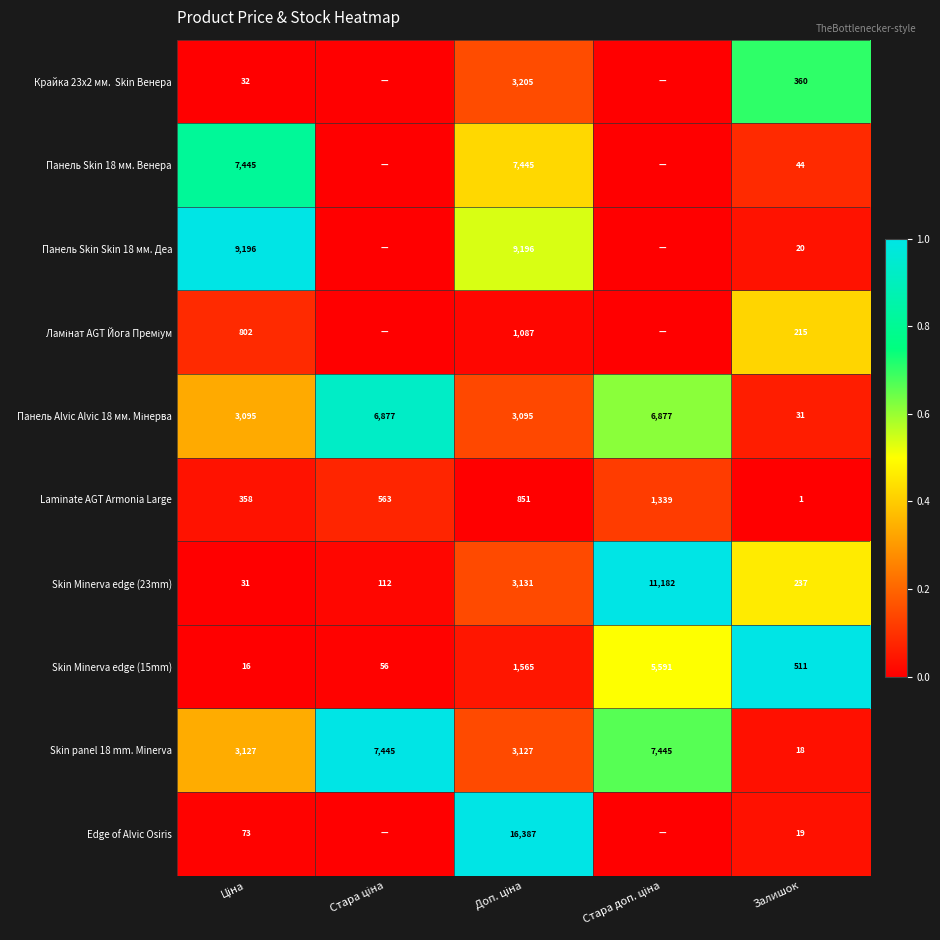

What is the sum of all Skin Minerva edge (15mm) values?

7739